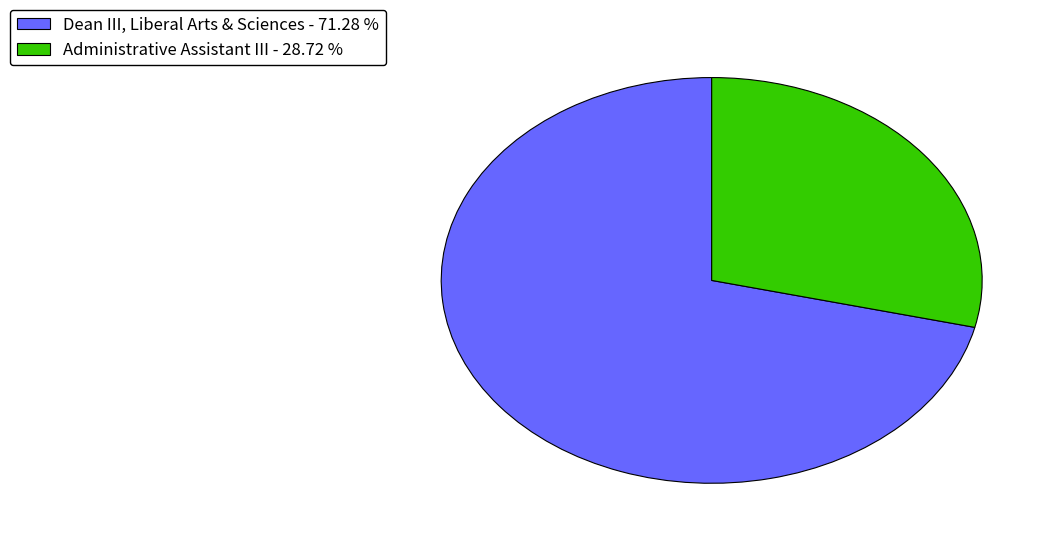

What is the smallest slice in the pie chart?

Administrative Assistant III